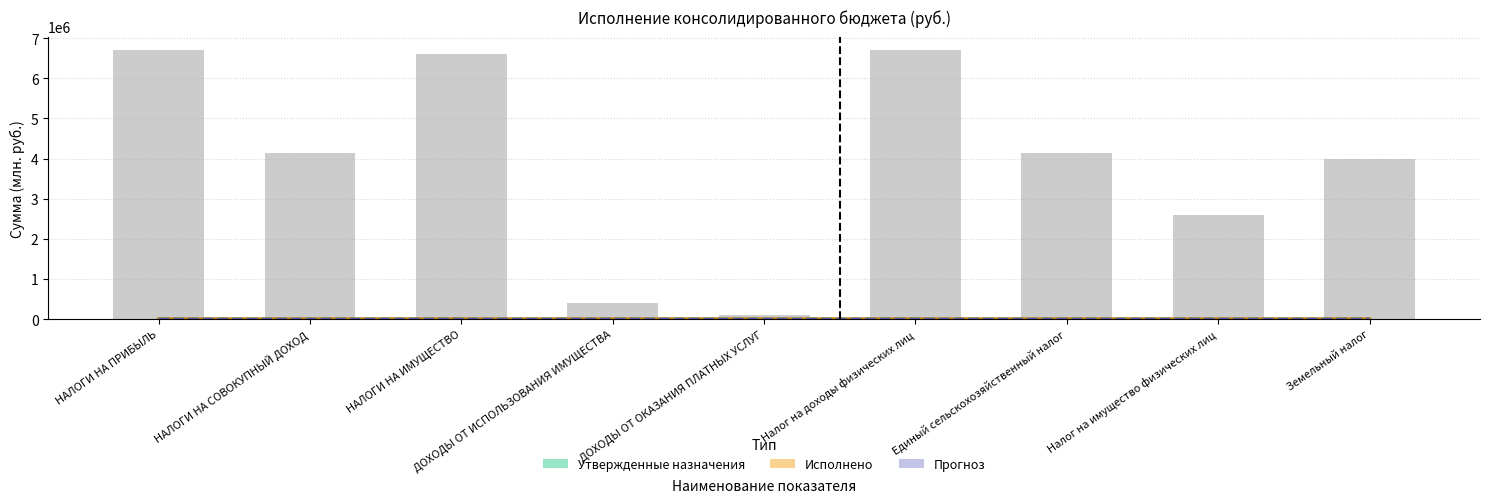

True or false: Исполнено has a value of 2.1 at НАЛОГИ НА ПРИБЫЛЬ.

False